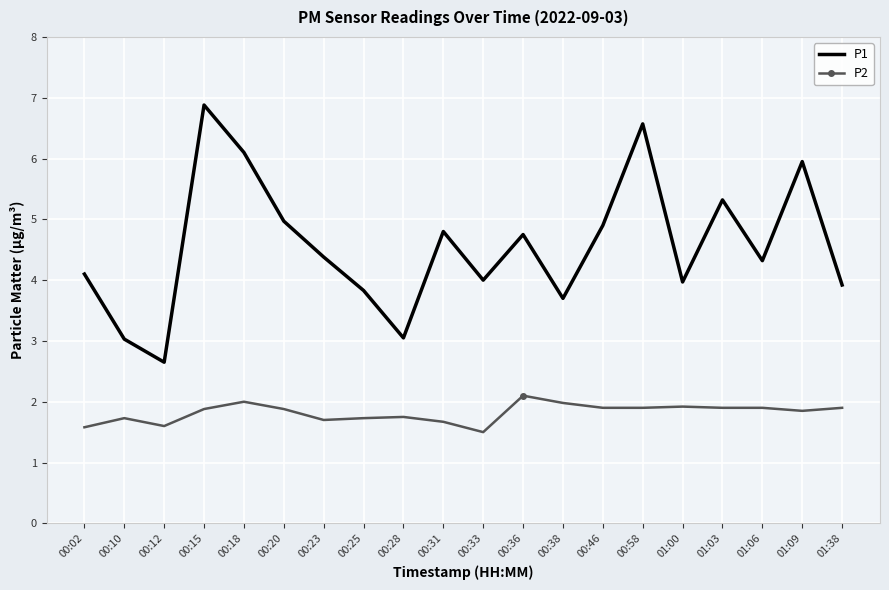

What is the difference between the P1 values at 00:15 and 01:06?

2.6